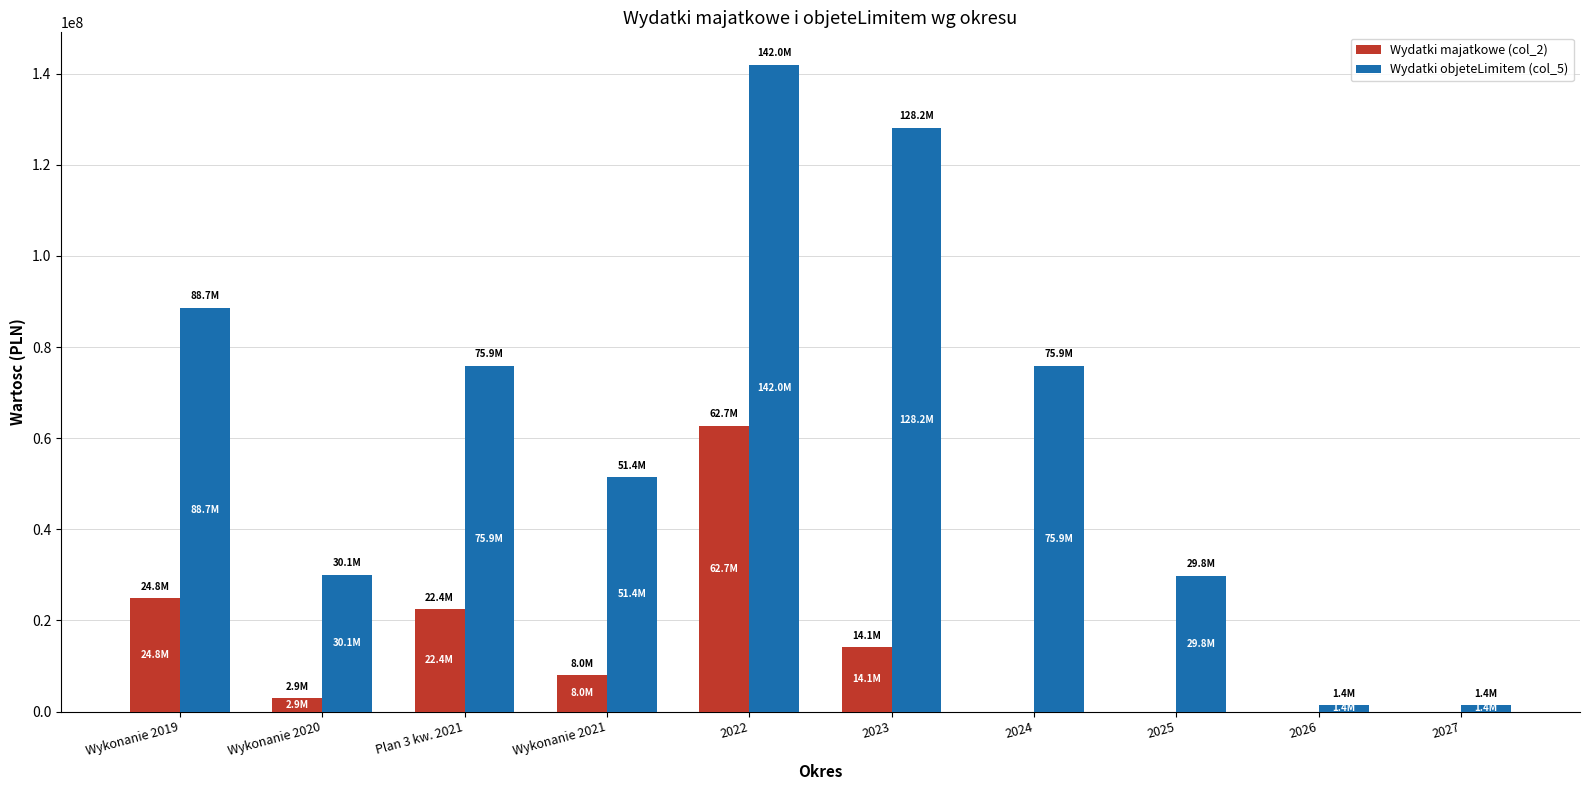

At which category is the sum across all series the highest?

2022